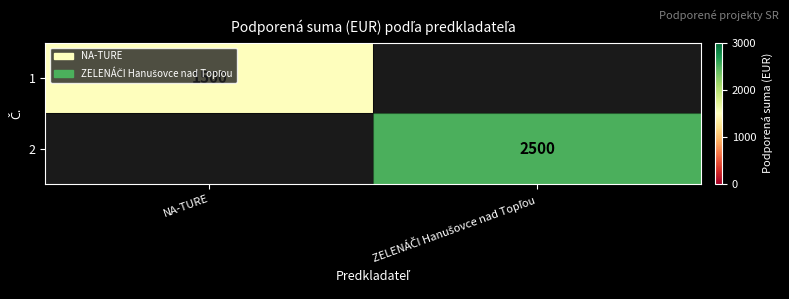

The 1 series shows 2529 at NA-TURE. True or false?

False